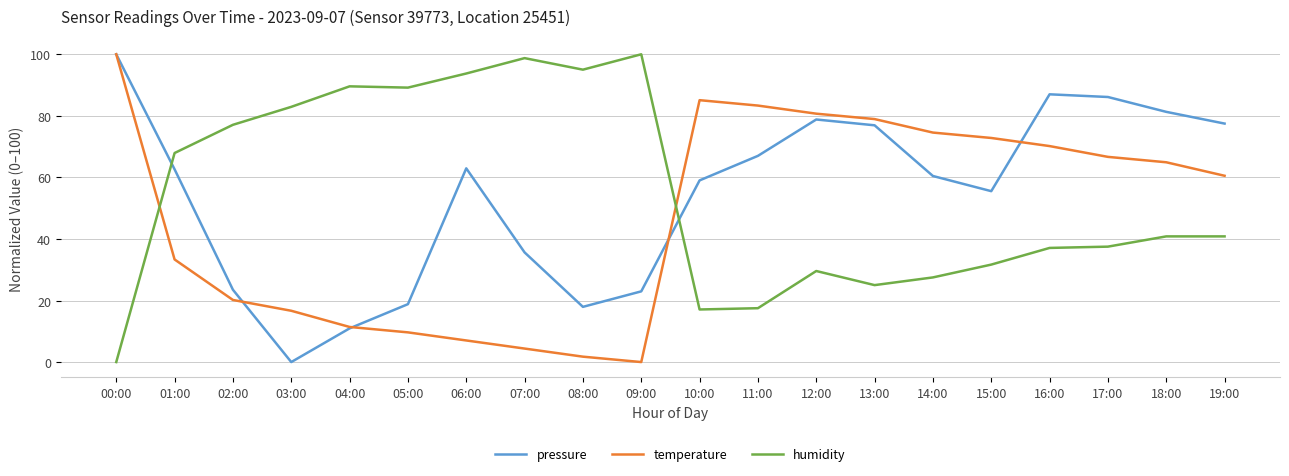

Where is the first local maximum for temperature?

10:00